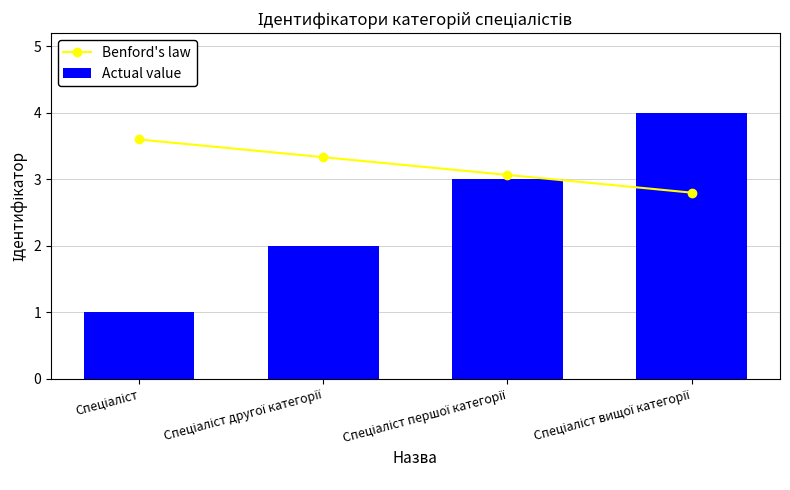

What is the difference between the maximum and minimum values in the Actual value series?

3